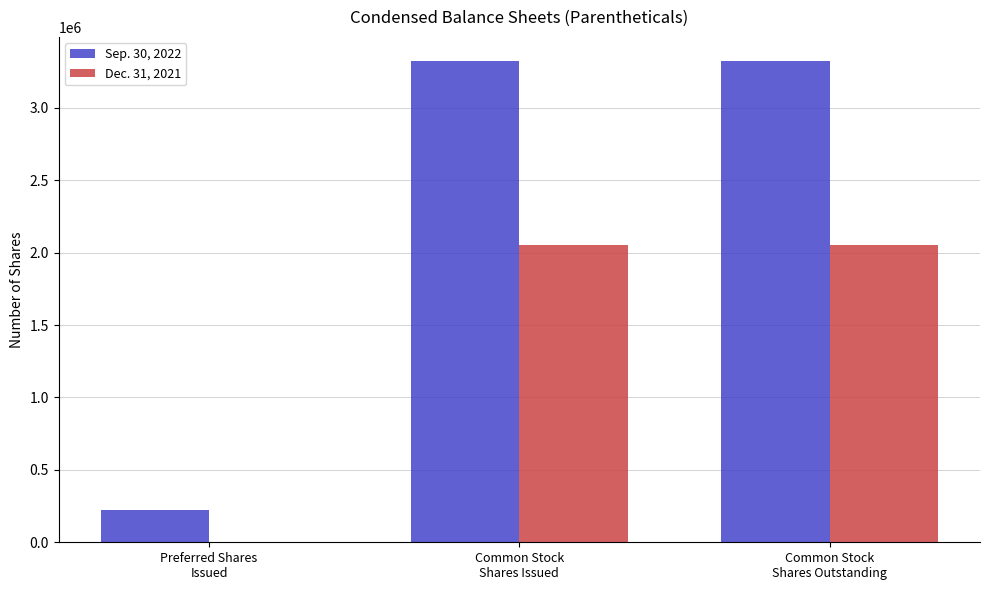

Reading left to right, extract all data points from this chart.

Sep. 30, 2022: 221374	3323085	3323085
Dec. 31, 2021: 0	2055487	2055487